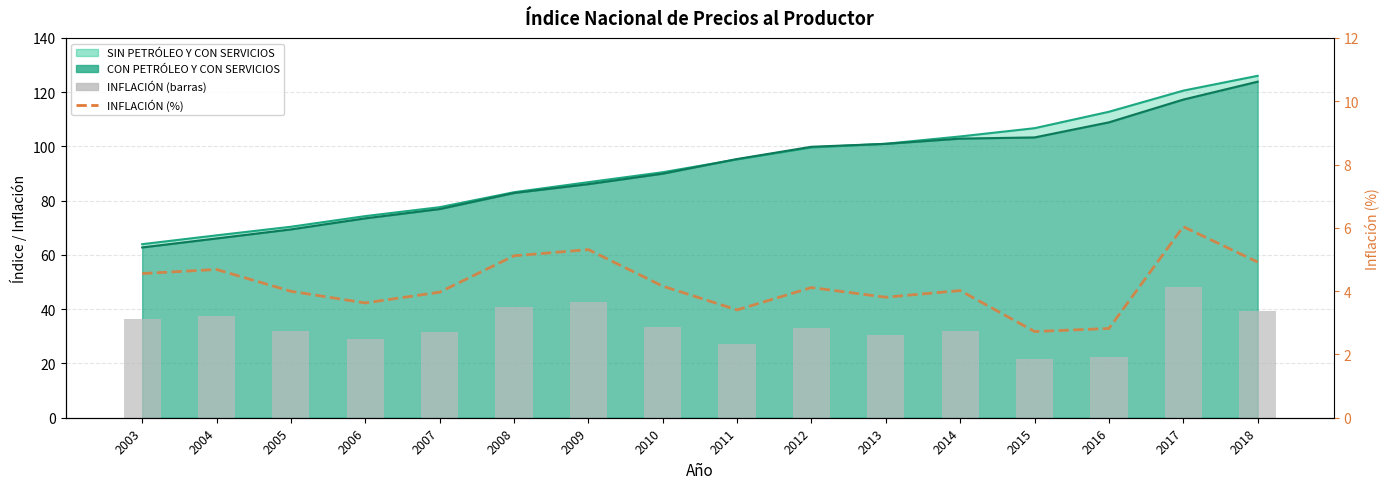

At how many categories does at least one series exceed 35?

6